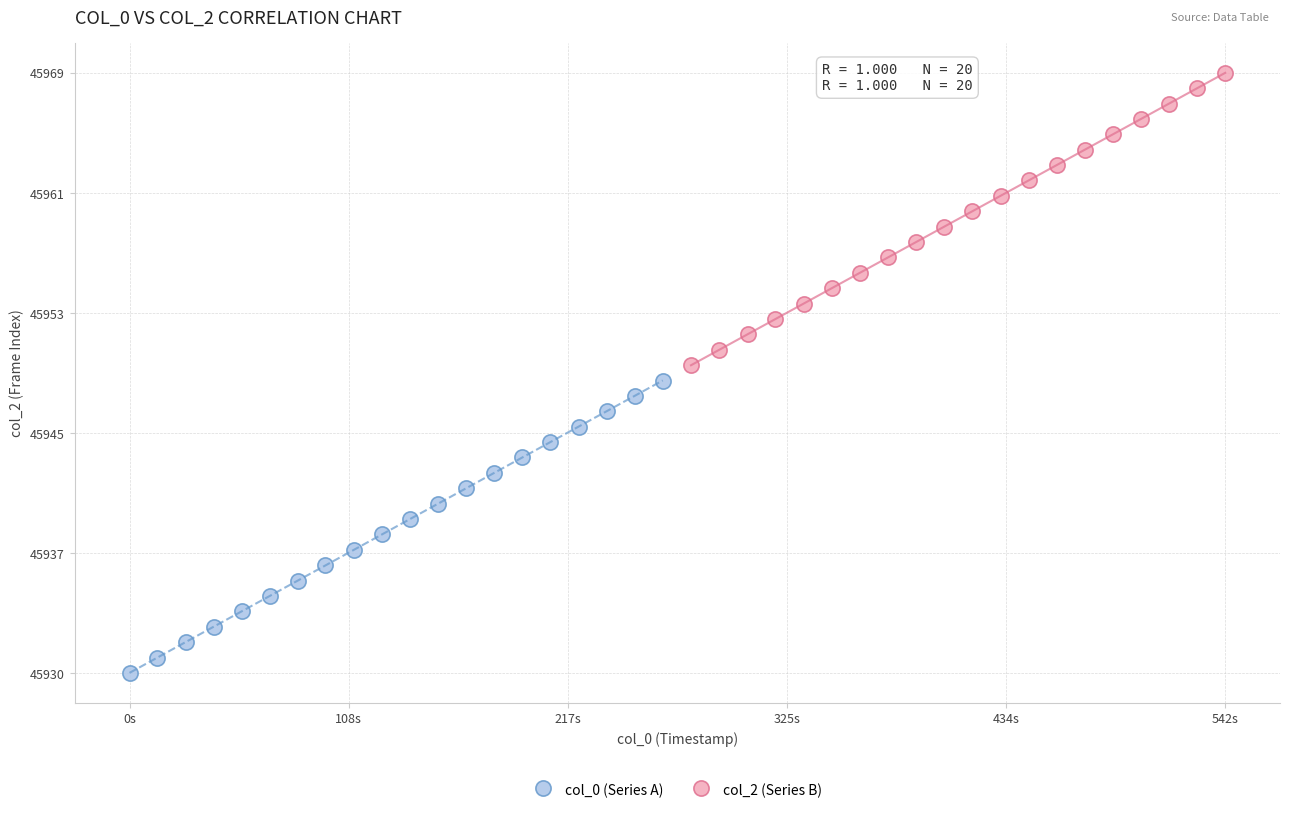

Which series reaches the maximum Y coordinate?

col_2 (Series B)